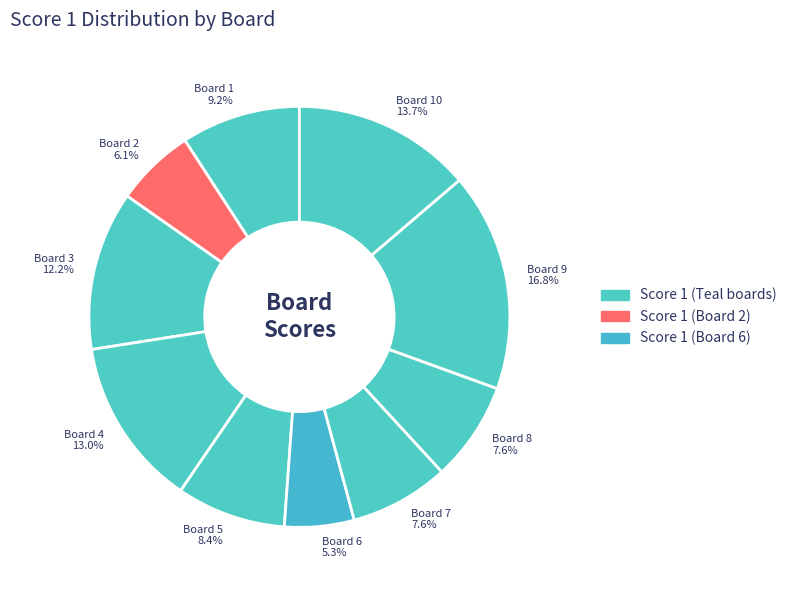

Which category has the biggest portion of the pie?

Board 9